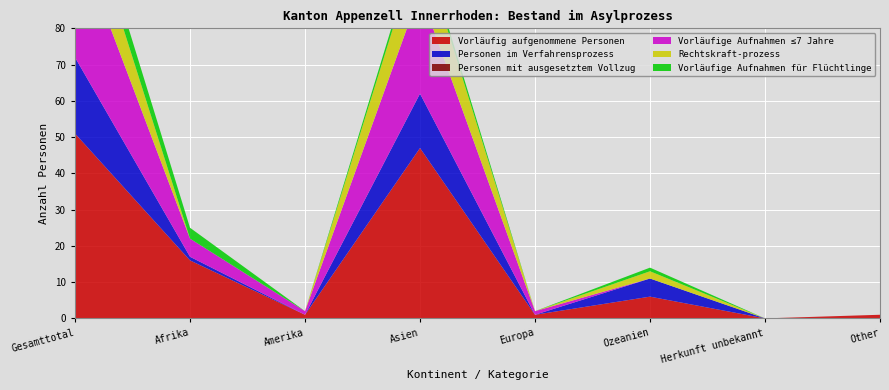

Reading left to right, transcribe all the data shown in this chart.

Vorläufig aufgenommene Personen: 51	16	1	47	1	6	0	1
Personen im Verfahrensprozess: 21	1	0	15	0	5	0	0
Personen mit ausgesetztem Vollzug: 0	0	0	0	0	0	0	0
Vorläufige Aufnahmen ≤7 Jahre: 34	5	1	28	1	0	0	0
Rechtskraft-prozess: 16	0	0	14	0	2	0	0
Vorläufige Aufnahmen für Flüchtlinge: 6	3	0	2	0	1	0	0